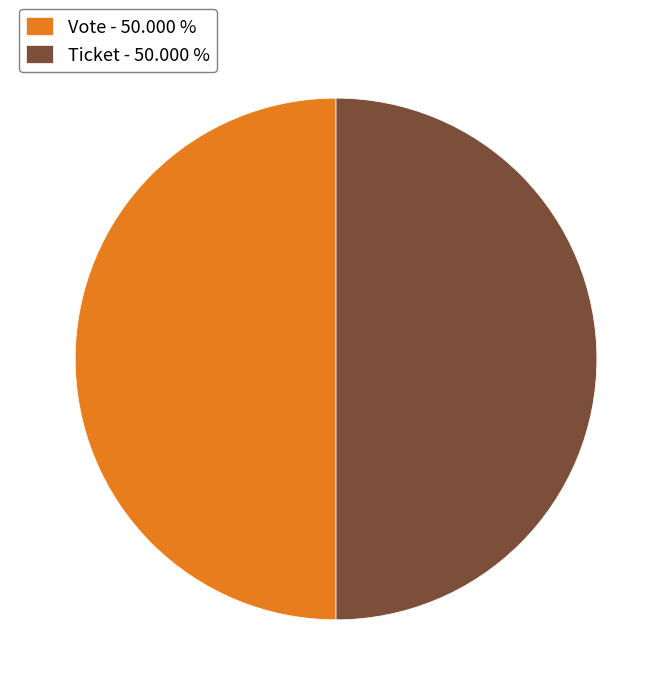

What is the ratio of the value at Ticket - 50.000 % to the value at Vote - 50.000 %?

1.0